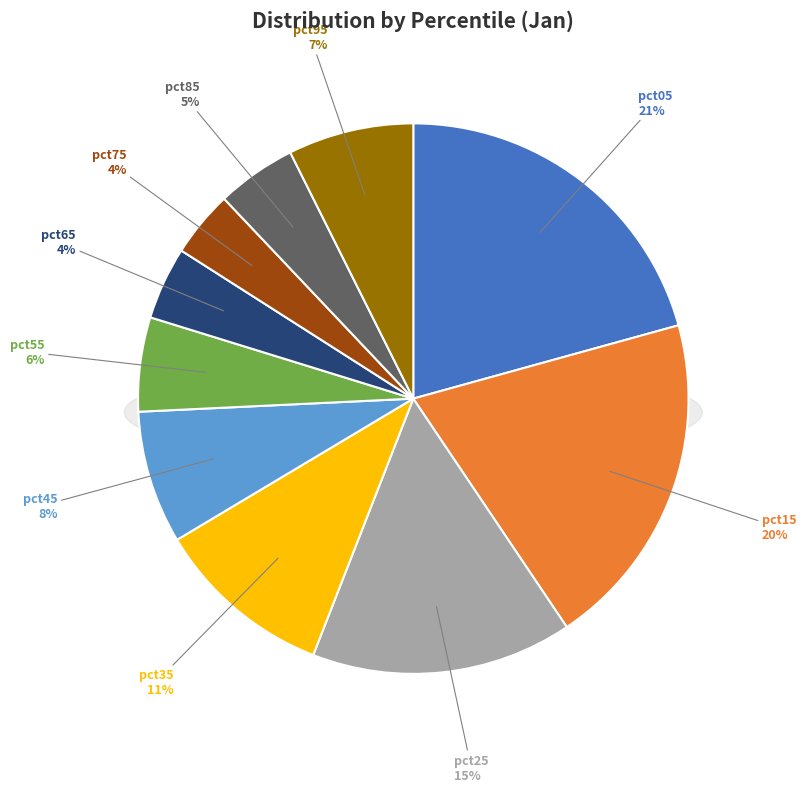

Do pct15 and pct65 together represent more than half of the pie?

No